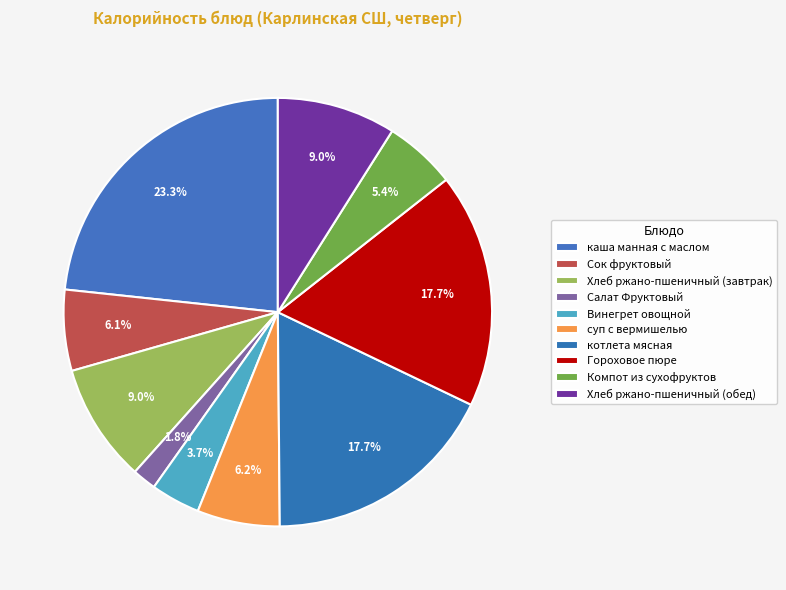

Does any single category account for the majority?

No